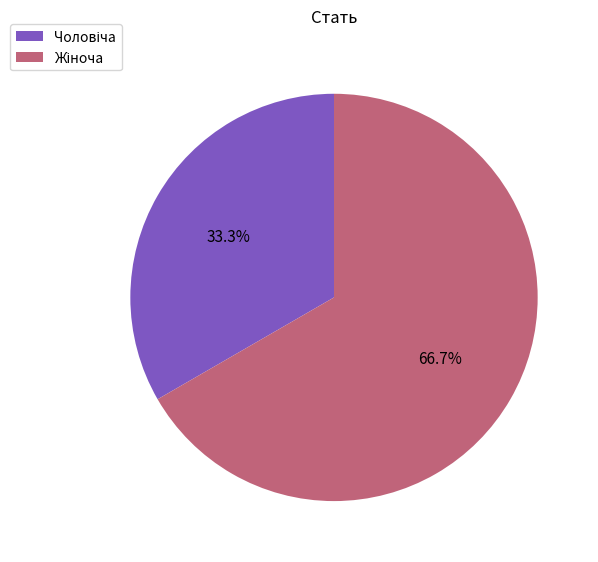

Does any single category account for the majority?

Yes